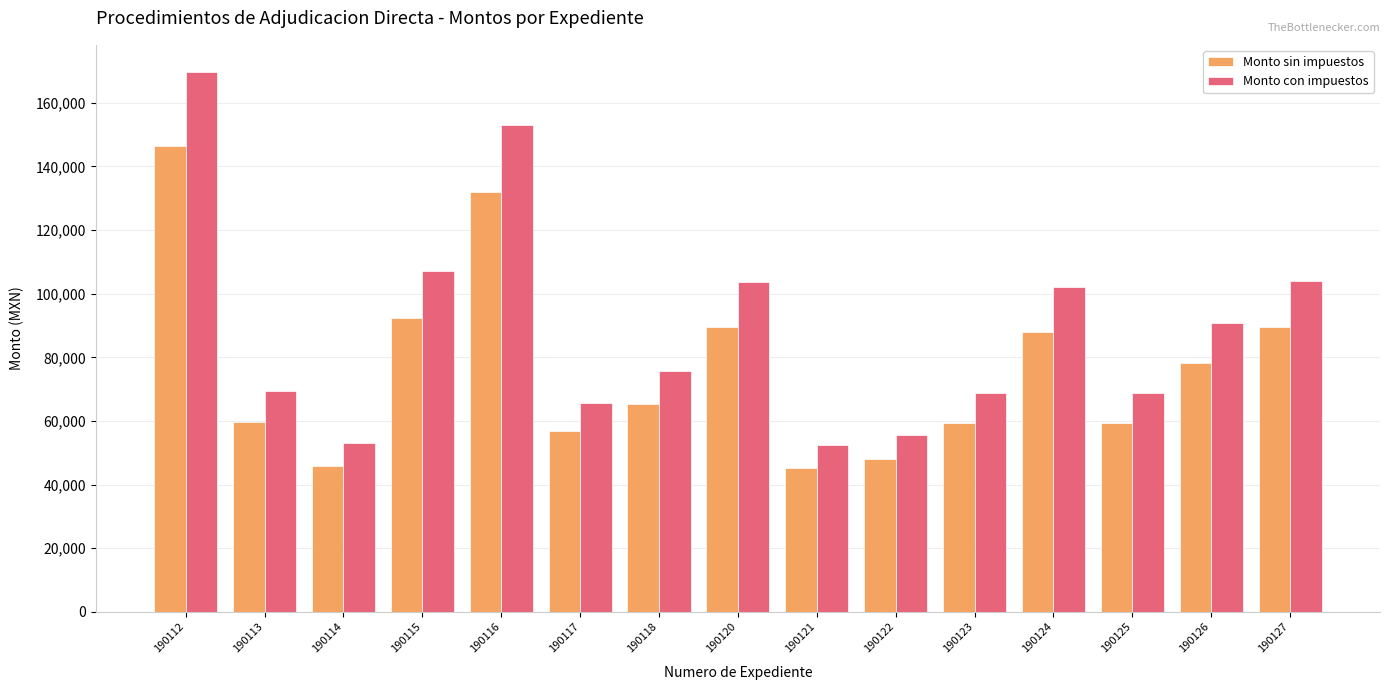

The value of Monto sin impuestos at 190125 is 100902.7. True or false?

False